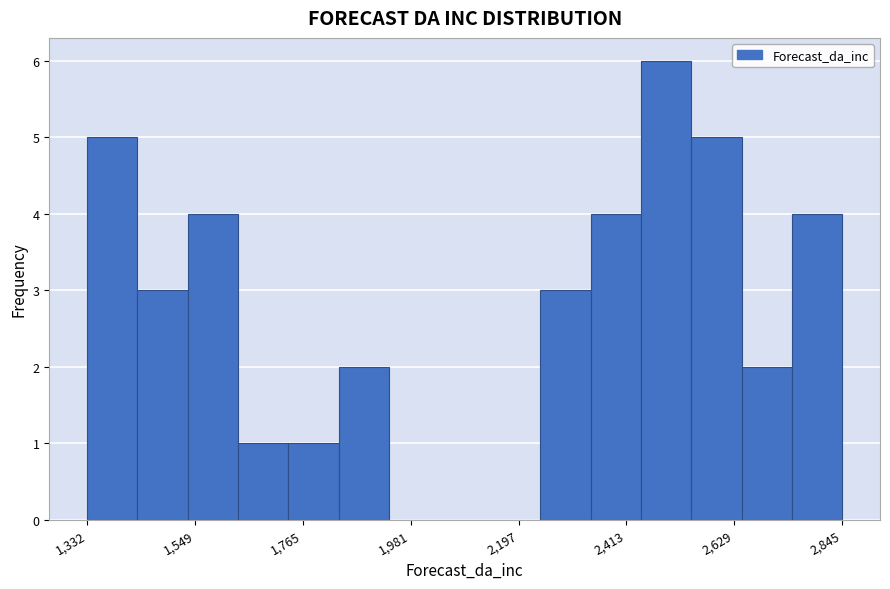

Around what value on the x-axis is the tallest bar? Give the approximate position of its centre, as read against the axis.

2500